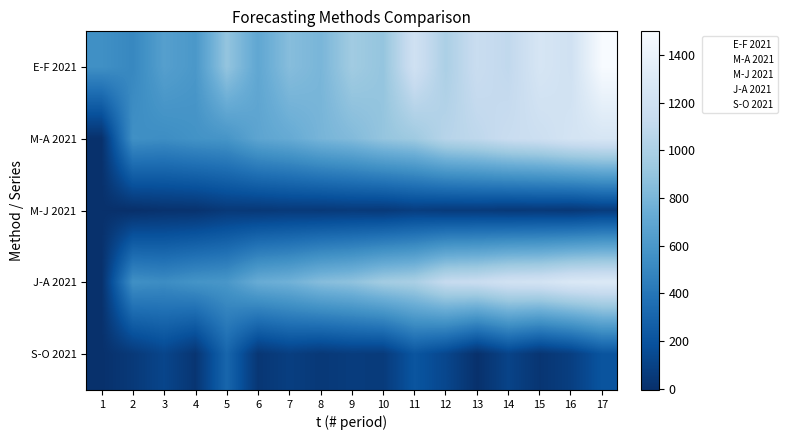

Which label corresponds to the largest value in the chart?

17